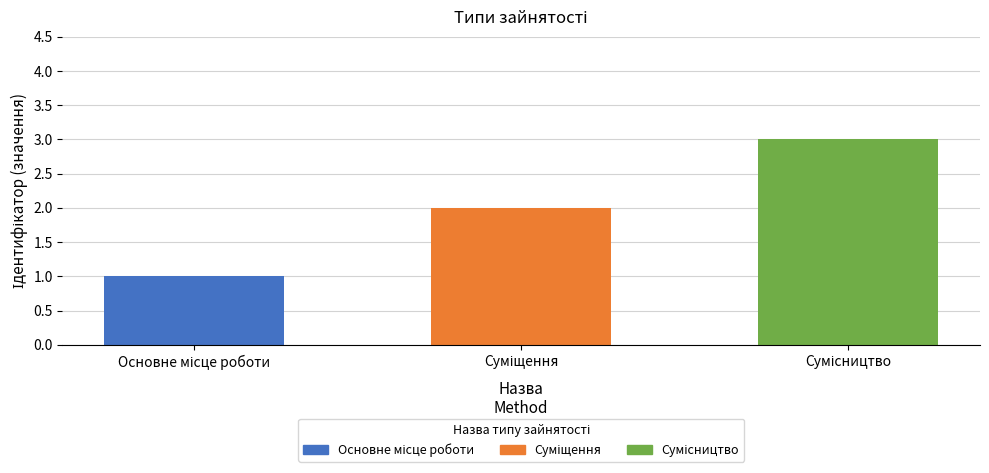

How many values are between 1 and 3?

3